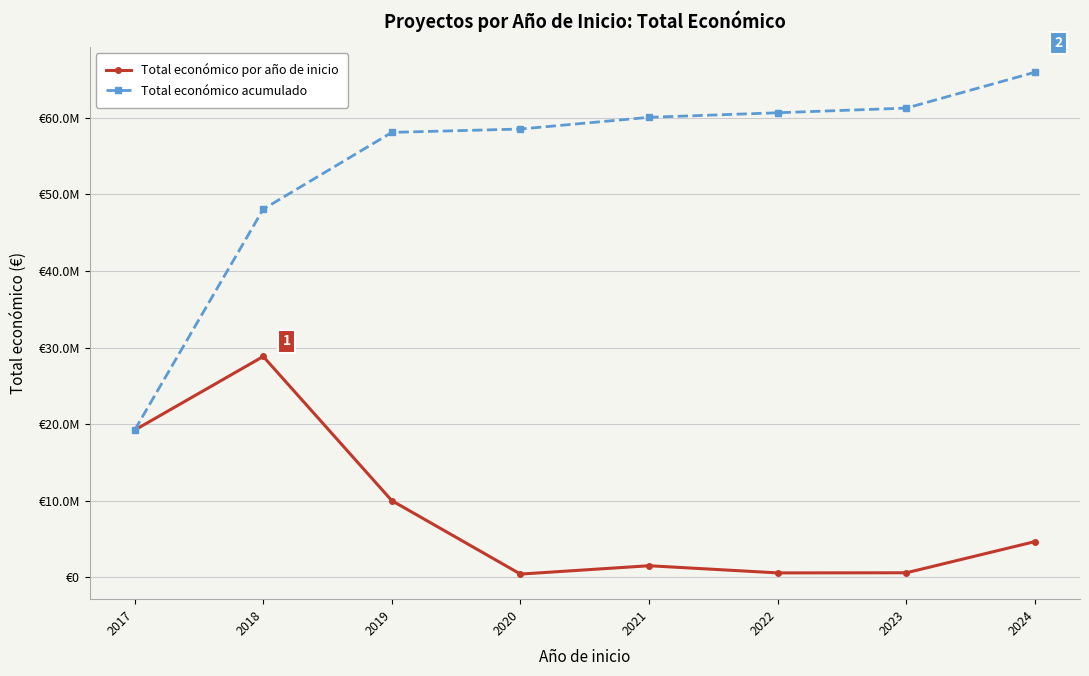

What are all the series names shown in the legend?

Total económico por año de inicio, Total económico acumulado